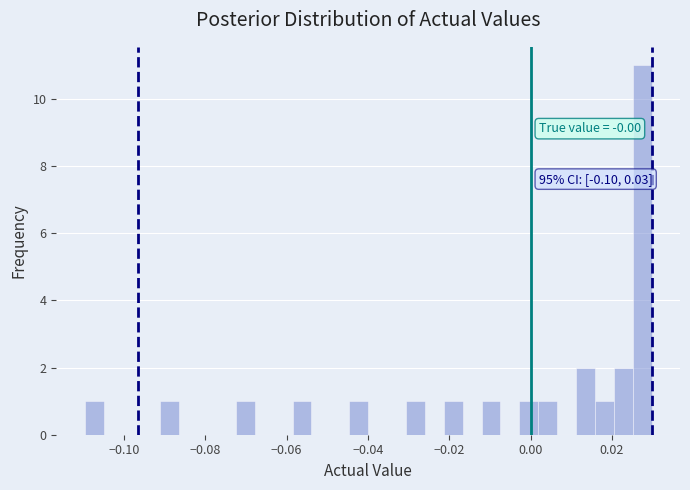

Around what value on the x-axis is the tallest bar? Give the approximate position of its centre, as read against the axis.

0.028